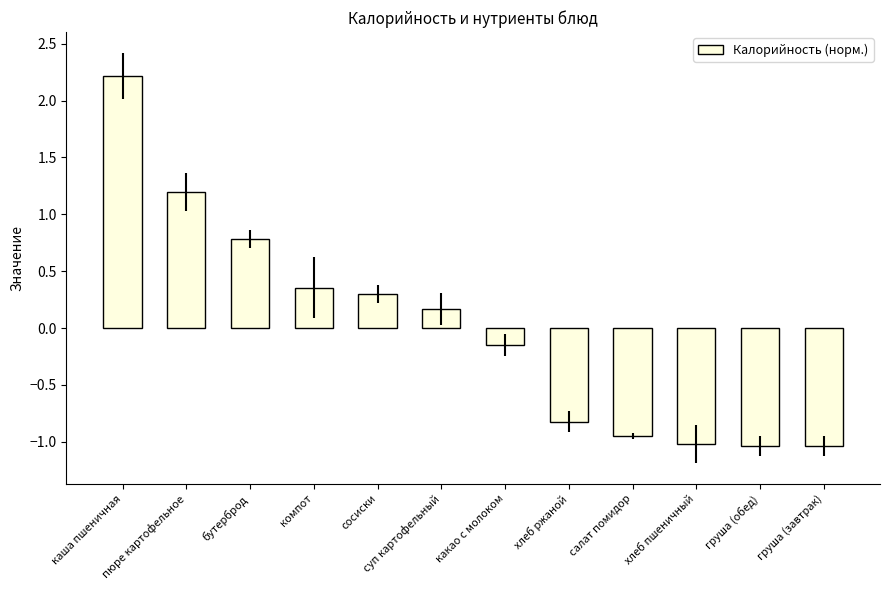

What is the change in value from хлеб ржаной to груша (обед)?

-0.2